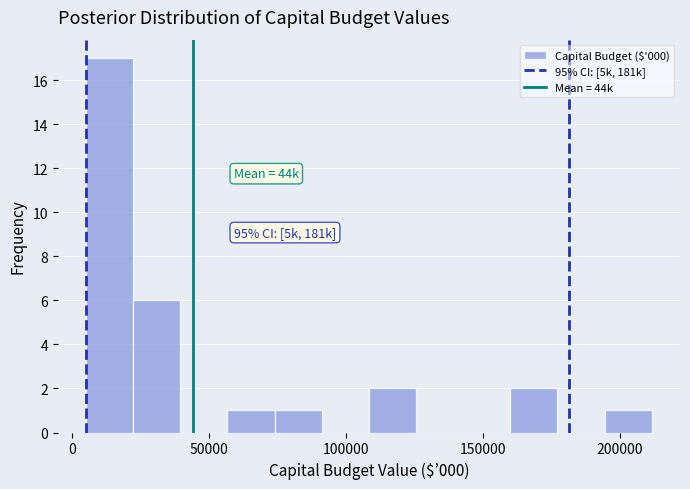

Read against the x-axis, roughly where is the centre of the tallest bar?

15000